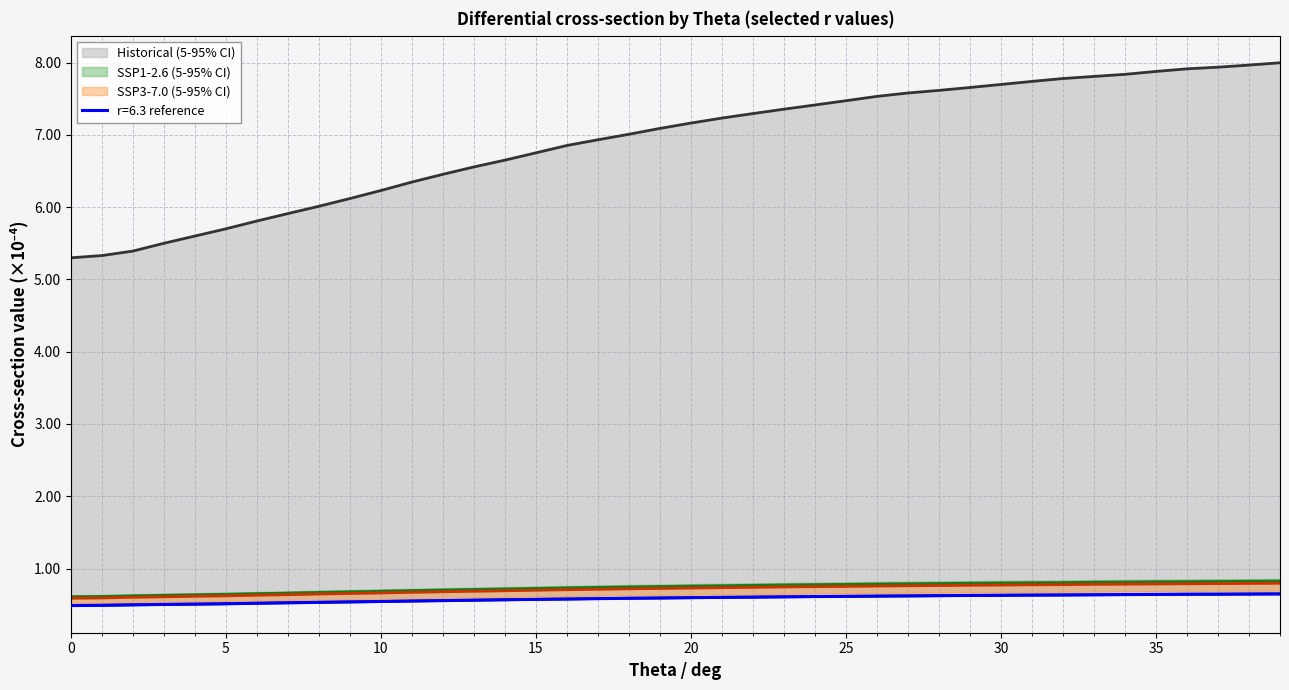

At which category is the sum across all series the highest?

39